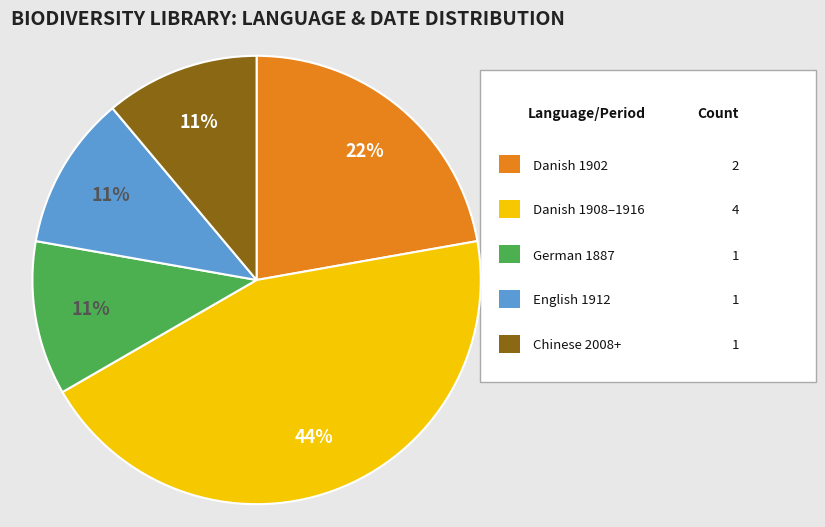

Is there any slice that represents more than half of the pie?

No